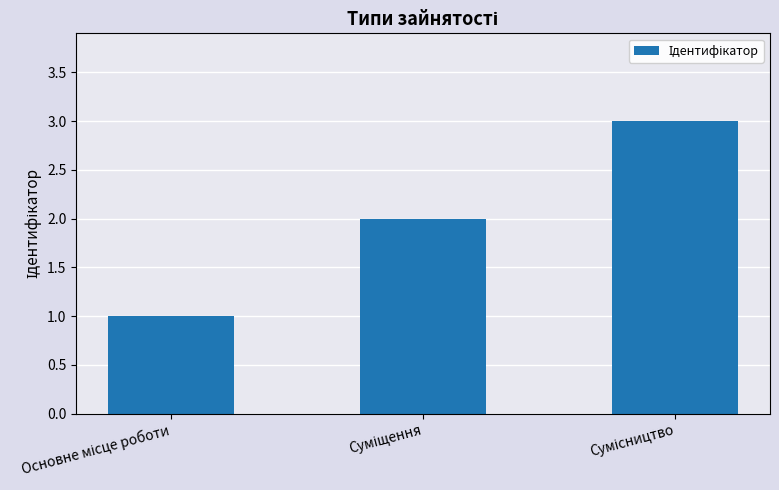

What is the sum of all values?

6